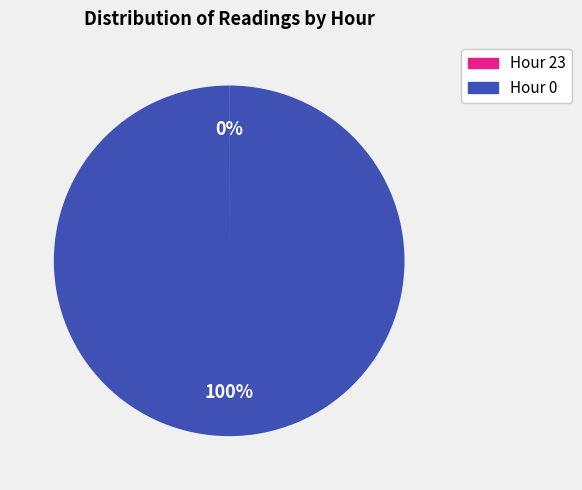

Is it true that Hour 0 is 100% of the pie?

True